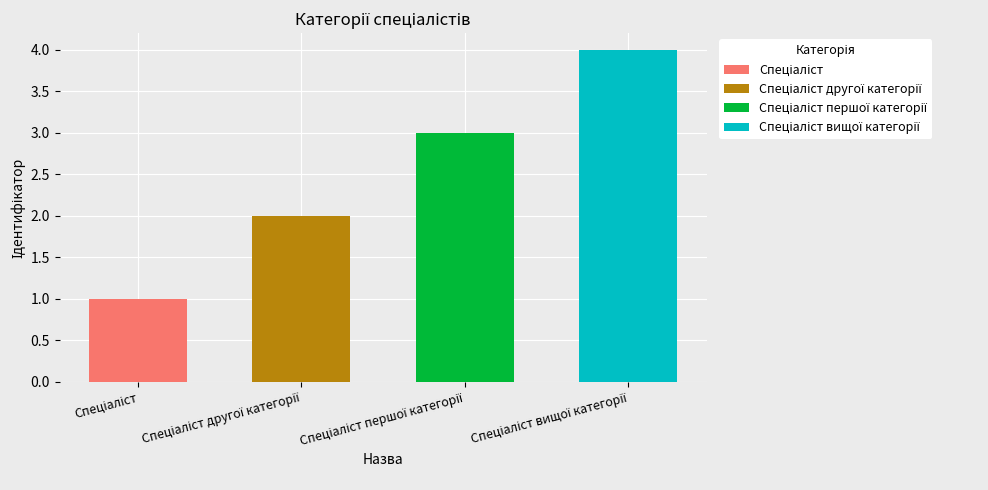

What is the greatest value displayed?

4